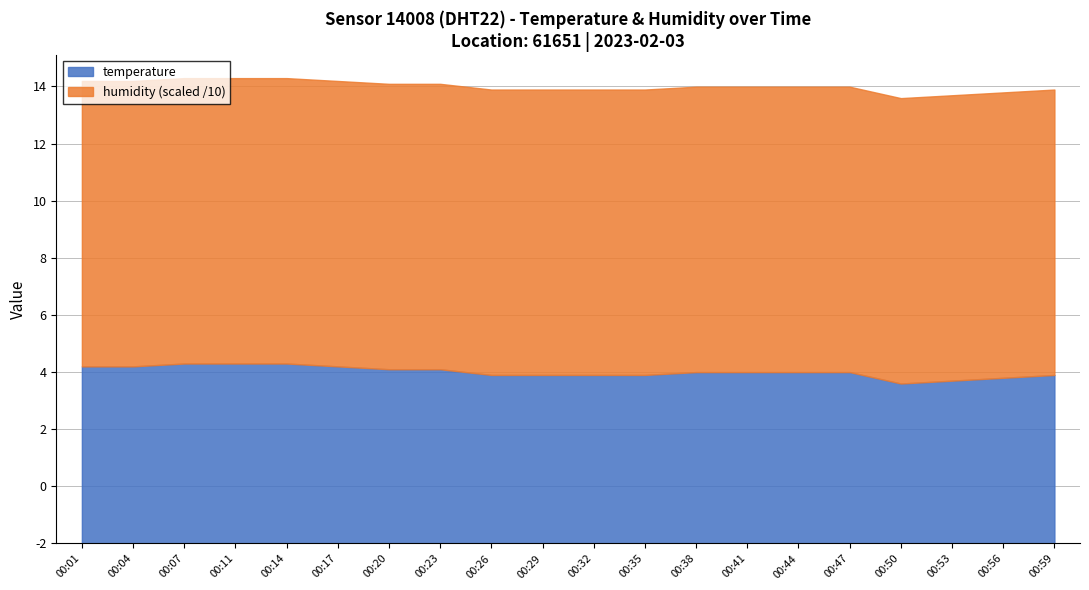

What is the sum of the temperature values at 00:11 and 00:53?

12.0